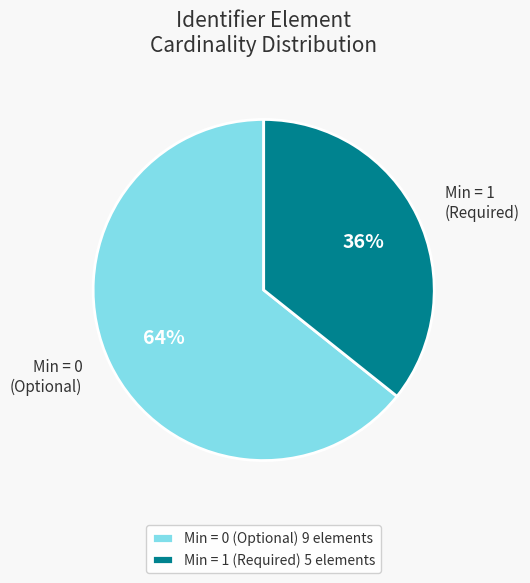

What is the smallest slice in the pie chart?

Min = 1 (Required) 5 elements